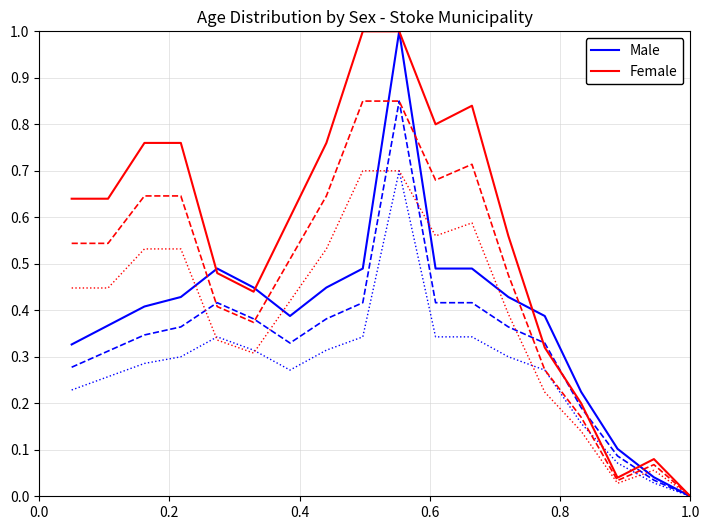

What is the maximum value for Female?

1.0